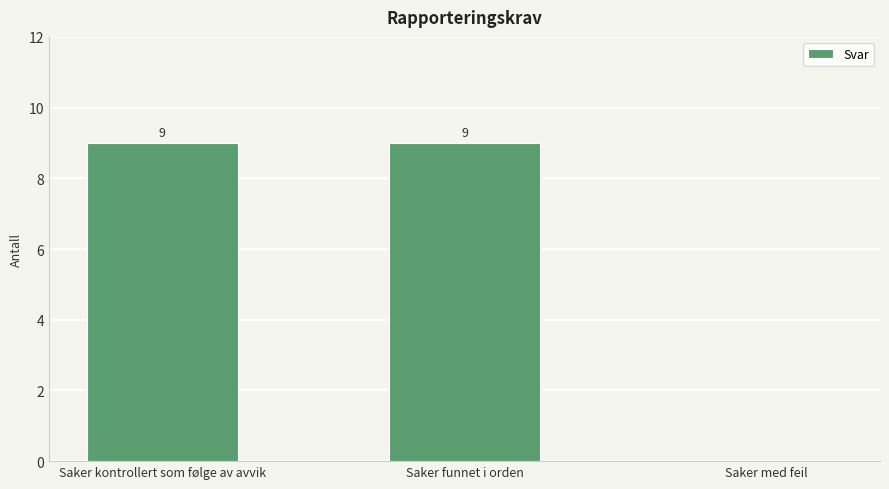

Count the values in the range 0 to 9.

3